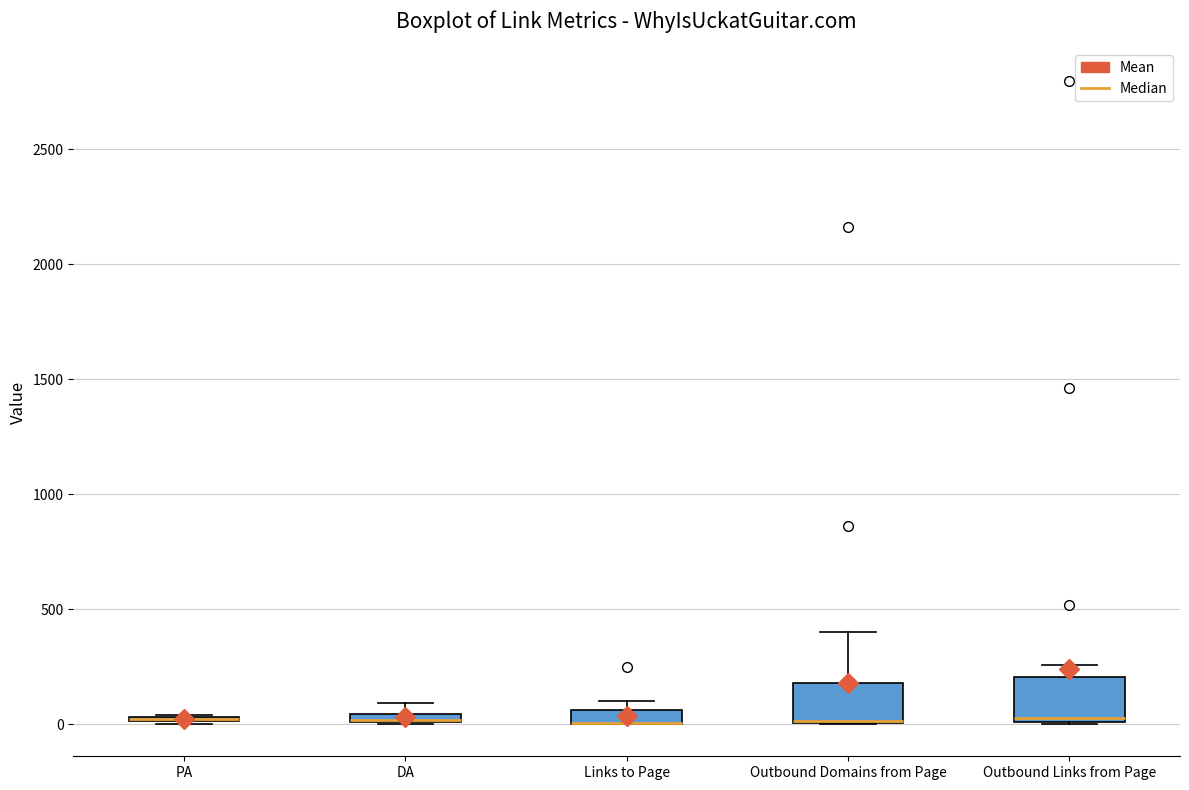

Where does the median line of the box for Outbound Links from Page sit on the y-axis? The values are not printed on the chart, so give them approximately, as read against the axis.

50